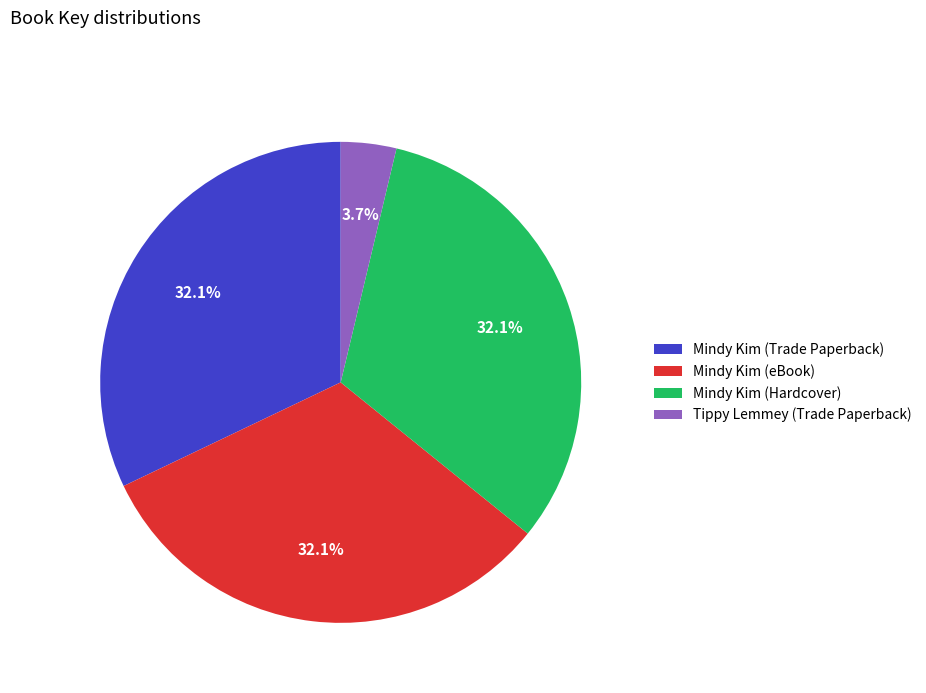

Is the sum of Mindy Kim (Trade Paperback) and Tippy Lemmey (Trade Paperback) greater than half?

No